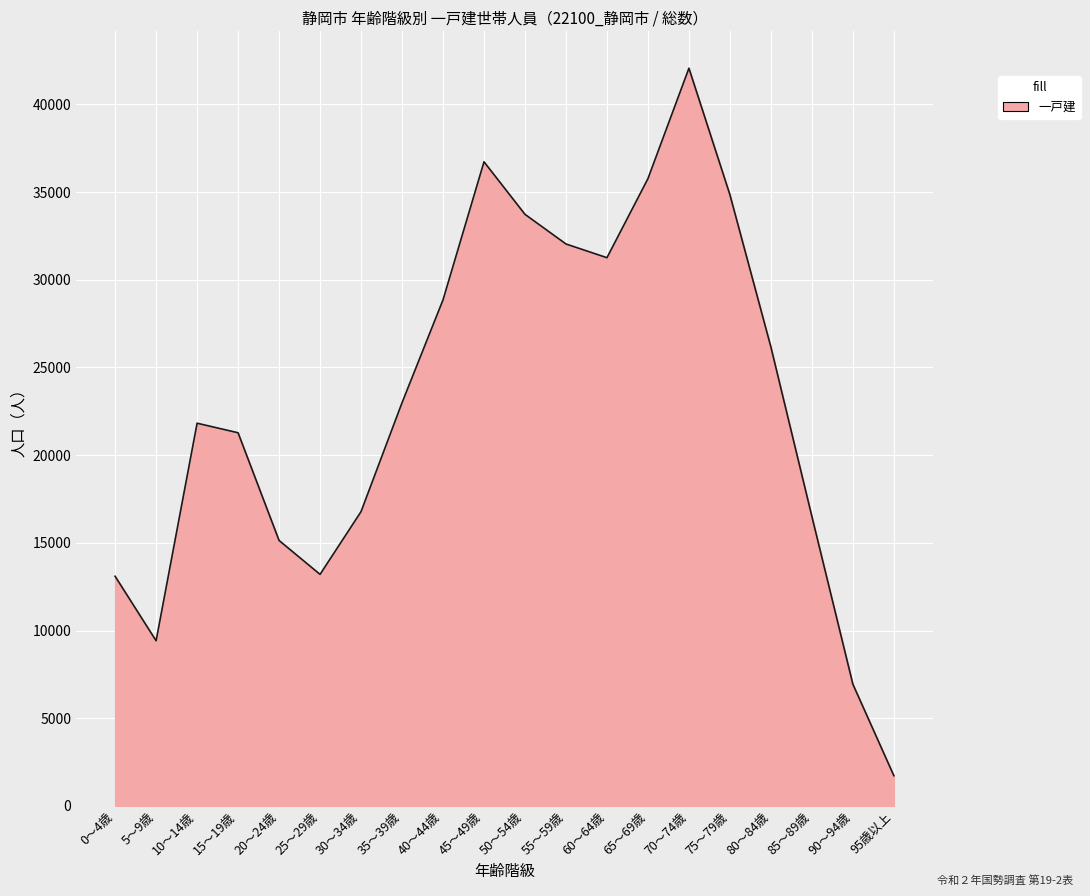

Between 15～19歳 and 85～89歳, which is larger?

15～19歳